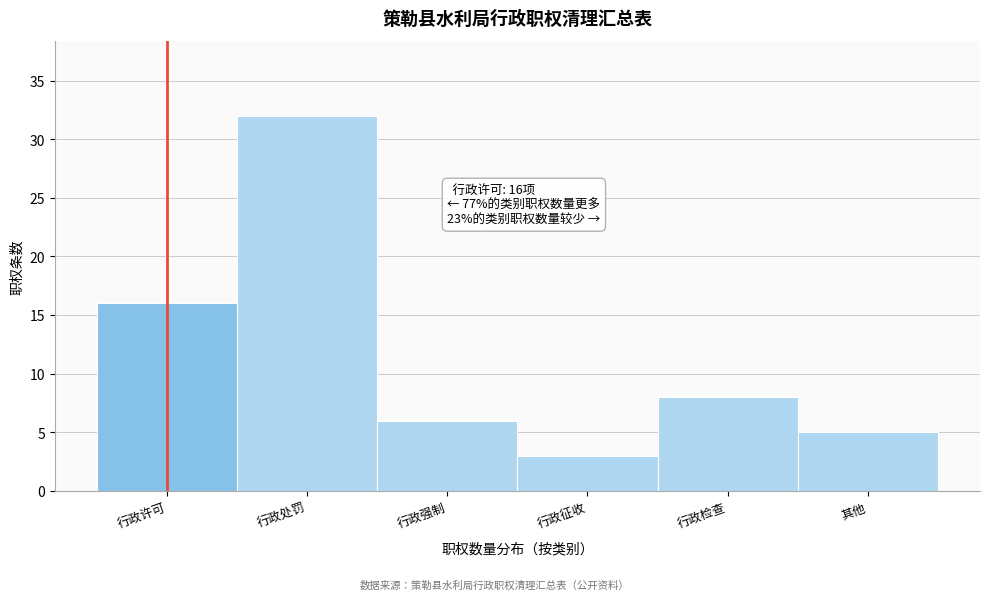

Reading right to left, list all the values displayed in this chart.

5	8	3	6	32	16